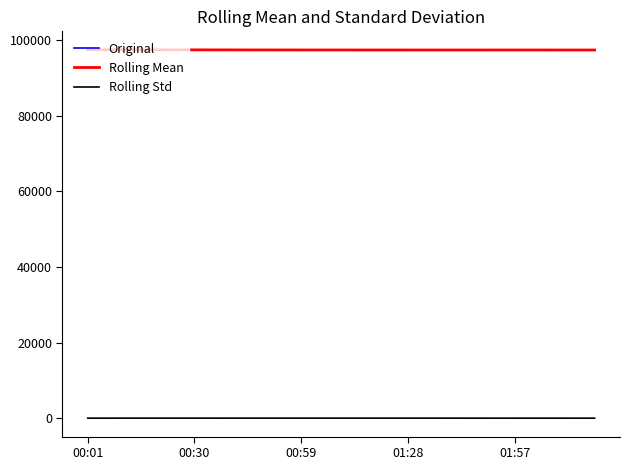

What is the maximum value shown in the chart?

97414.7